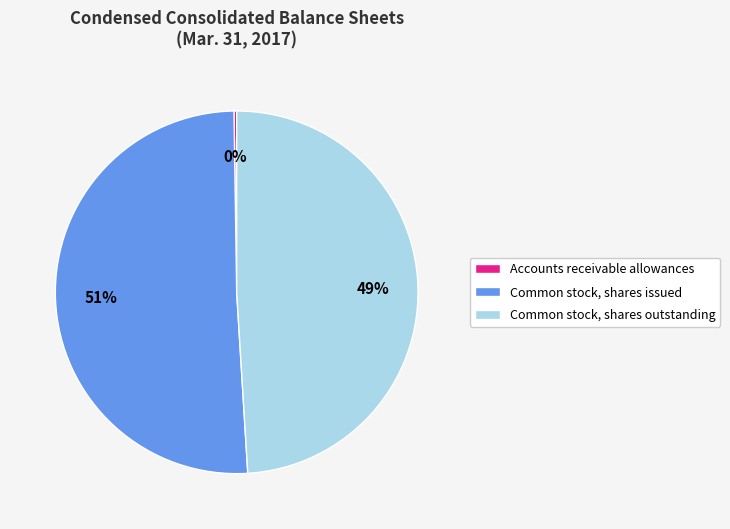

What is the largest slice in the pie chart?

Common stock, shares issued